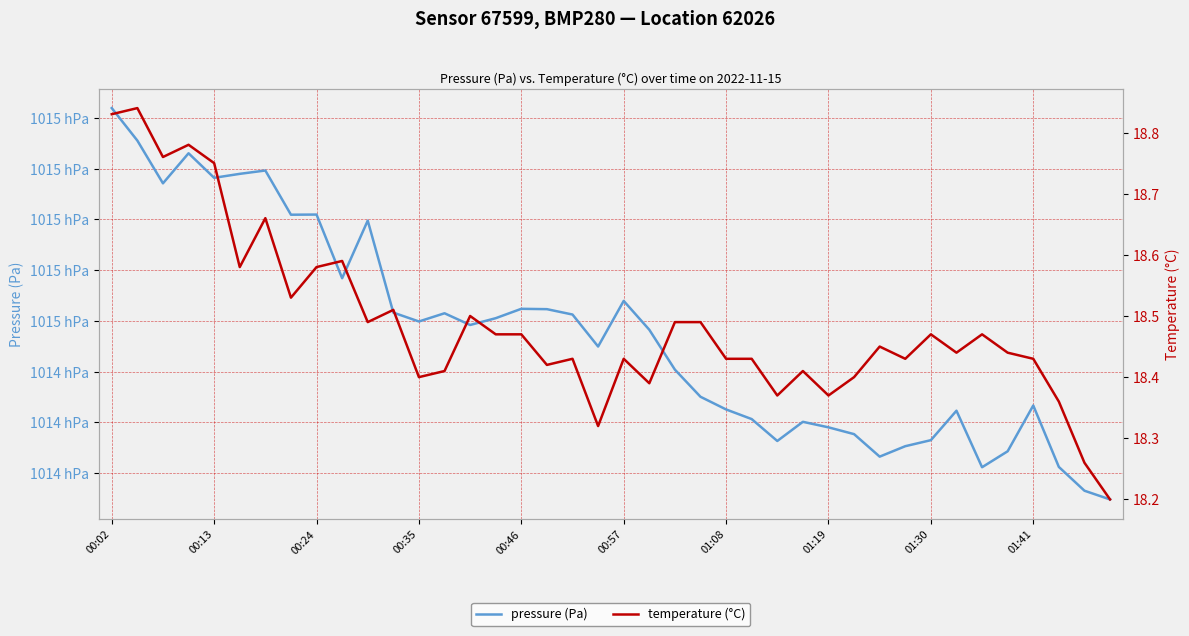

Which category has the lowest value in the temperature (°C) series?

39